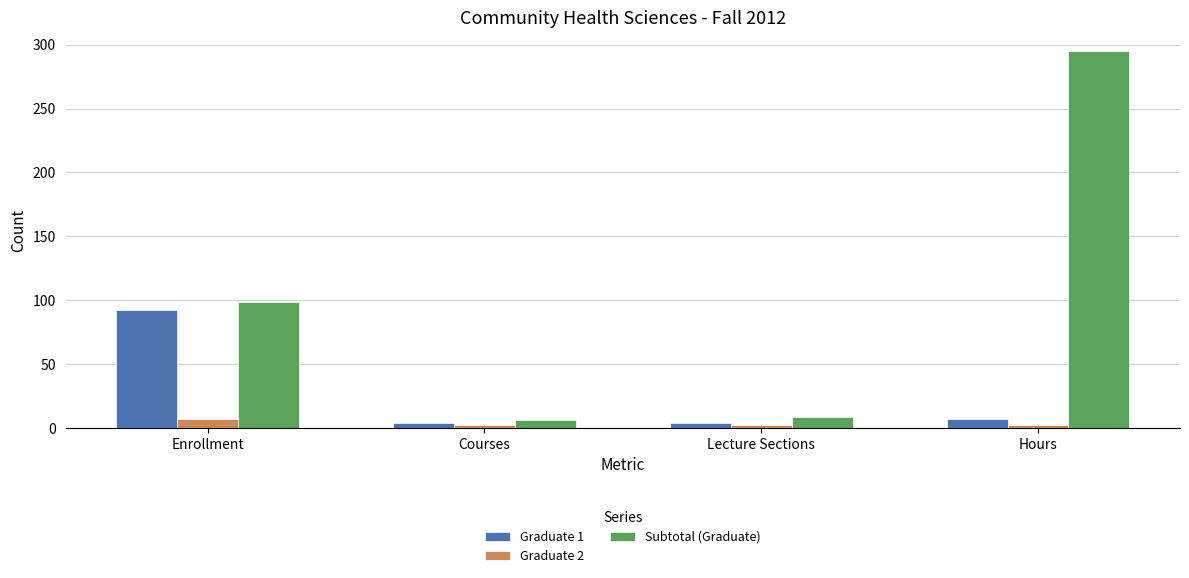

Read the Graduate 2 value at Hours.

2